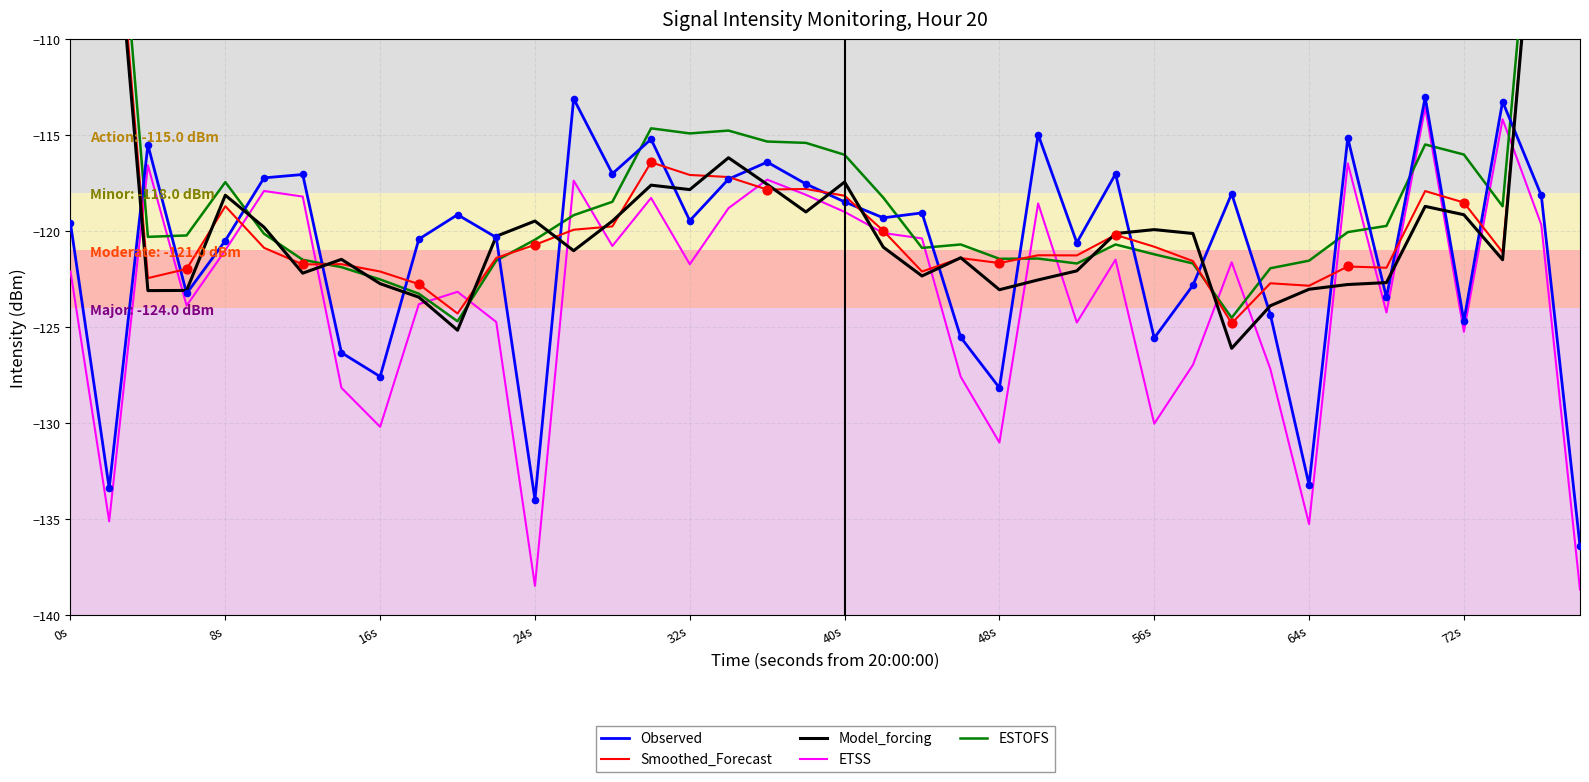

At how many categories does at least one series exceed -91?

2